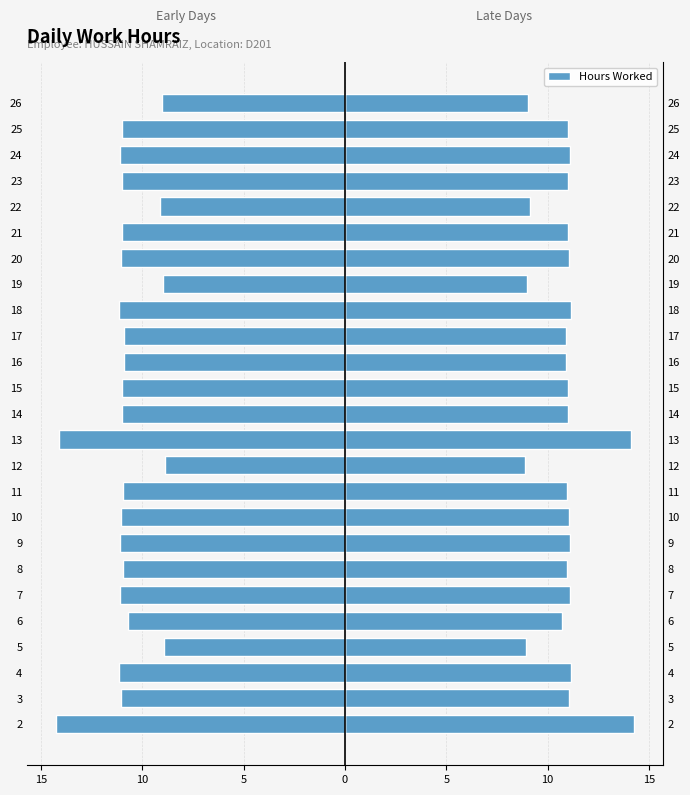

What is the value of the 14th bar from the left?

11.0